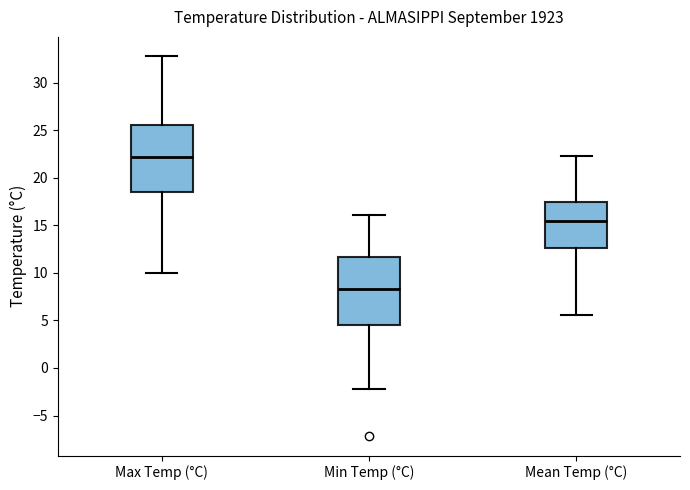

Which box's median line is the lowest?

Min Temp (°C)